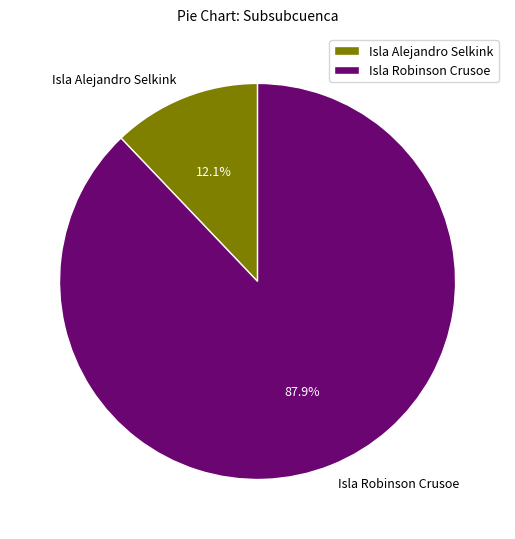

How many slices are in this pie chart?

2